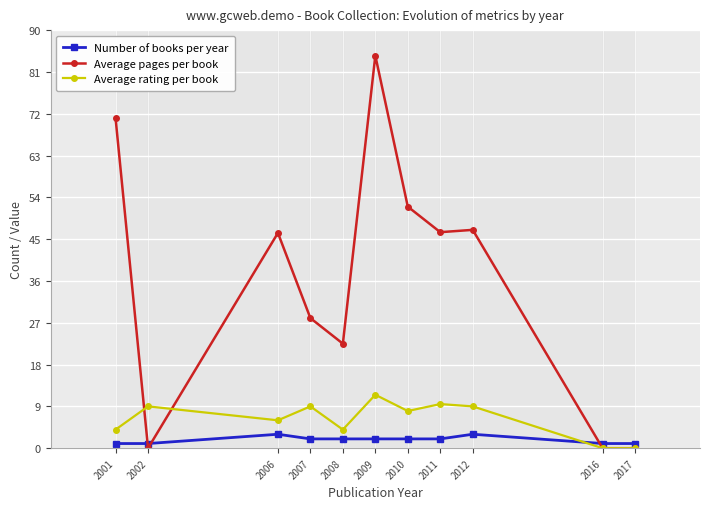

In Number of books per year, how many points are higher than both neighbors (excluding endpoints)?

2